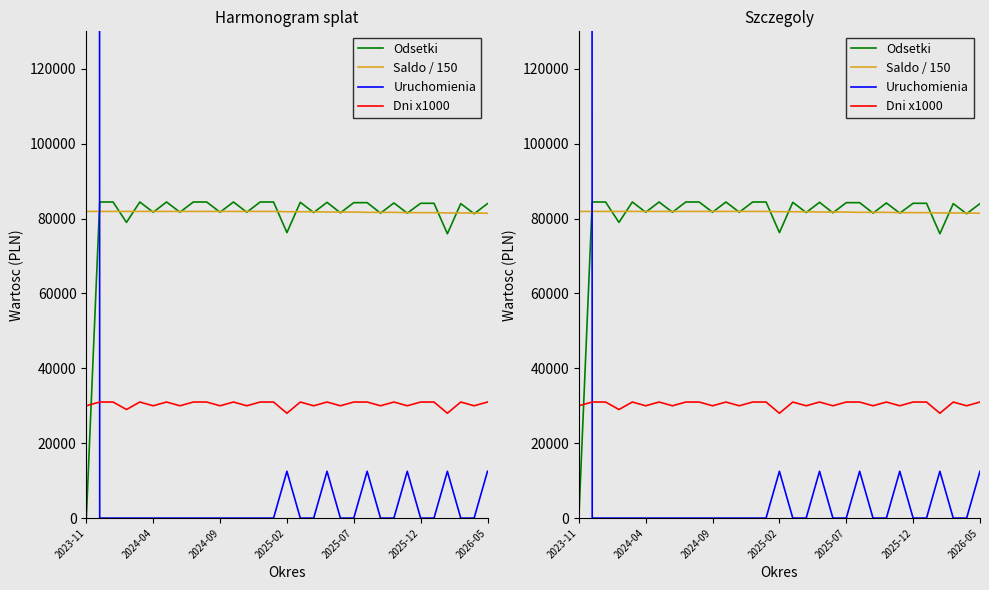

Is it true that Uruchomienia equals 2797.9 at 2026-05?

False